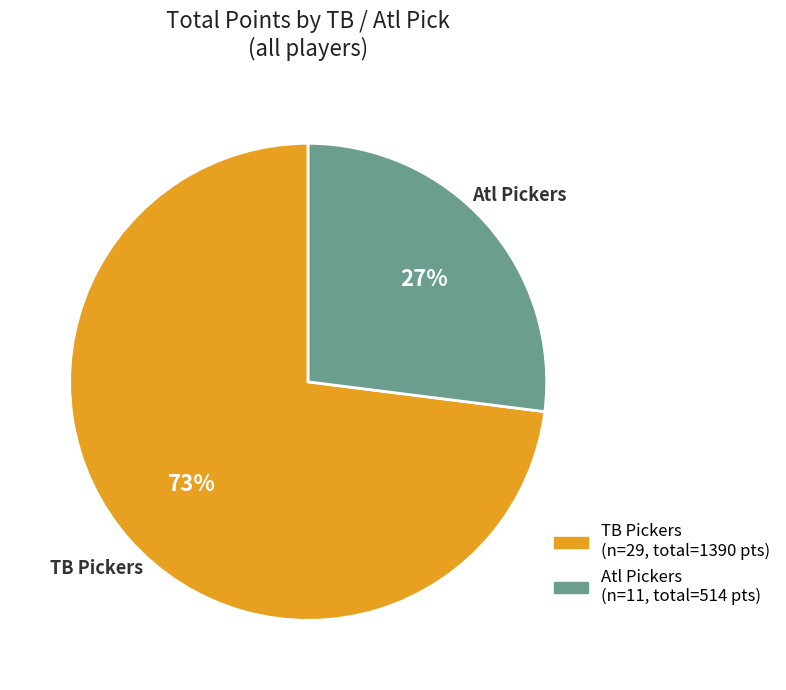

To the nearest percent, what is the average slice percentage?

50%